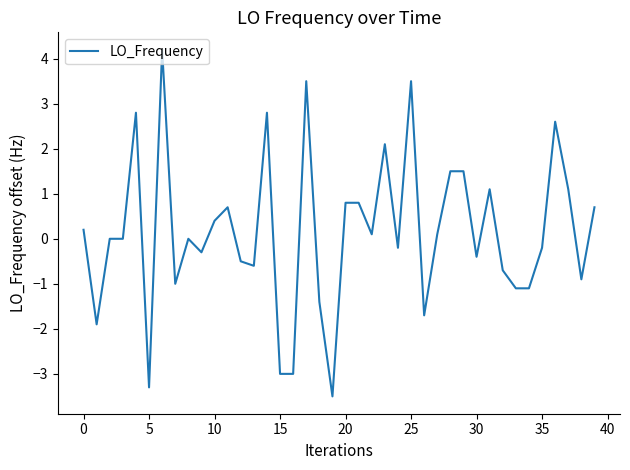

What is the difference between the maximum and minimum values?

7.7